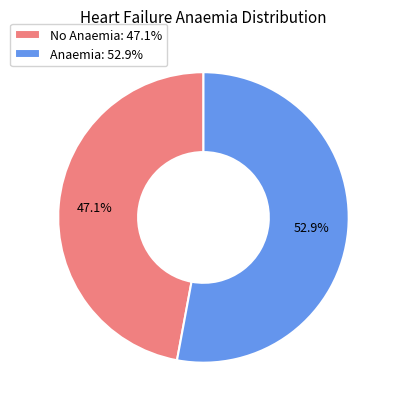

Combined, do Anaemia: 52.9% and No Anaemia: 47.1% account for over 50%?

Yes